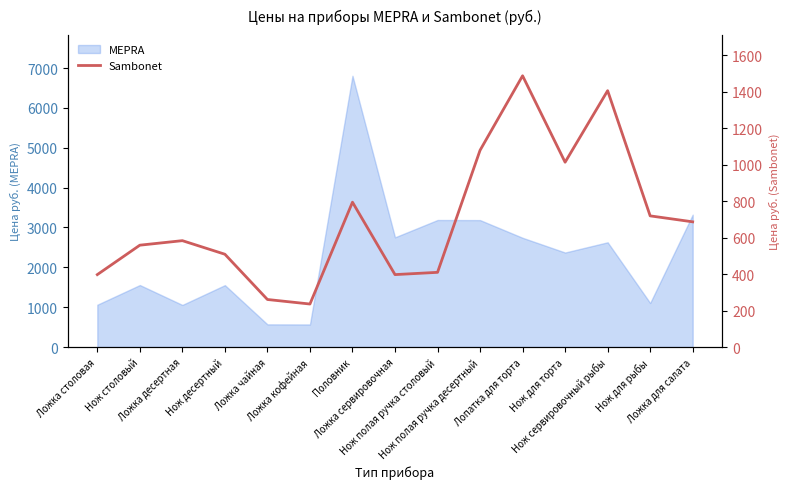

What is the highest value of the MEPRA series?

6806.4